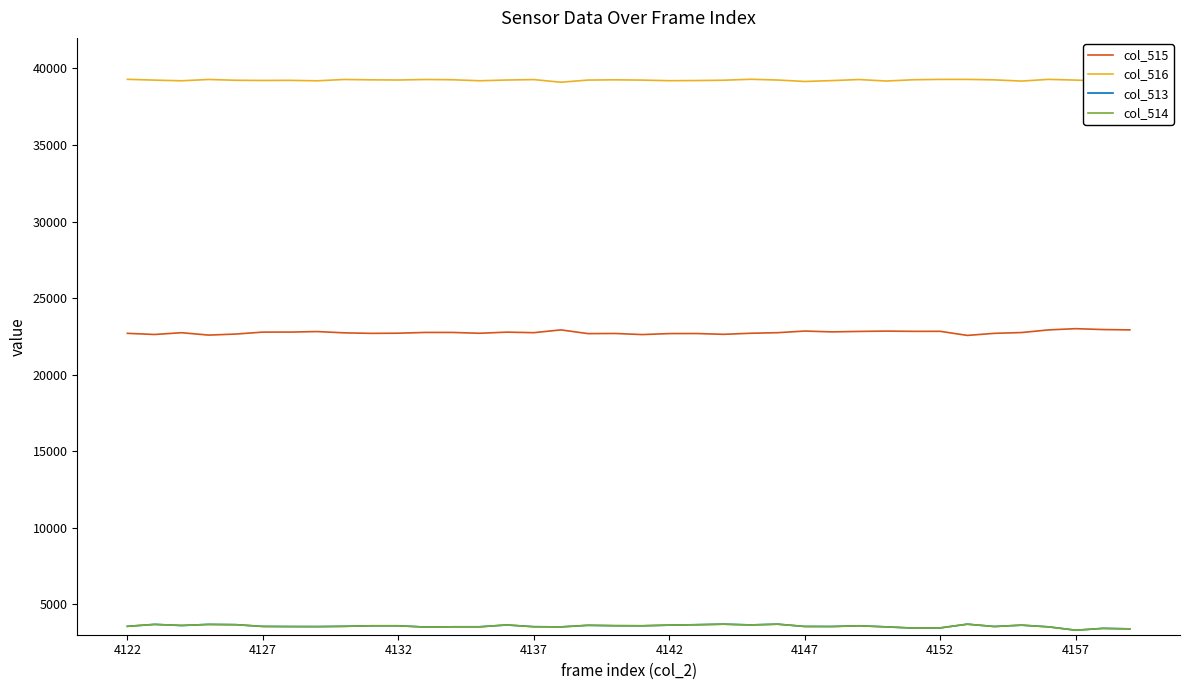

What is the minimum value shown in the chart?

3294